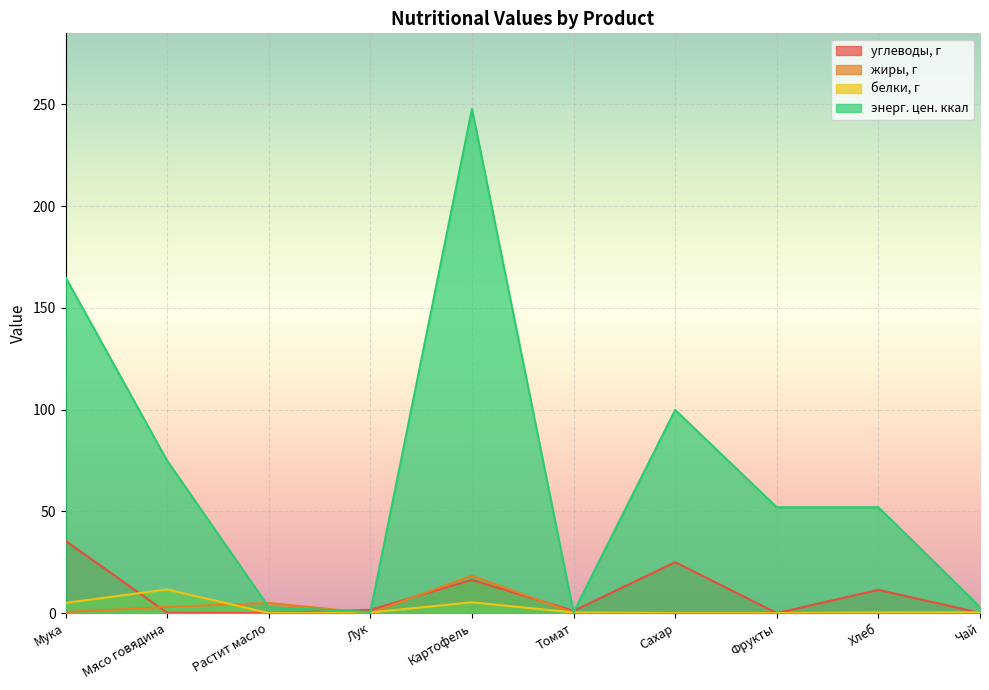

What is the difference between the maximum and minimum values in the углеводы, г series?

35.5